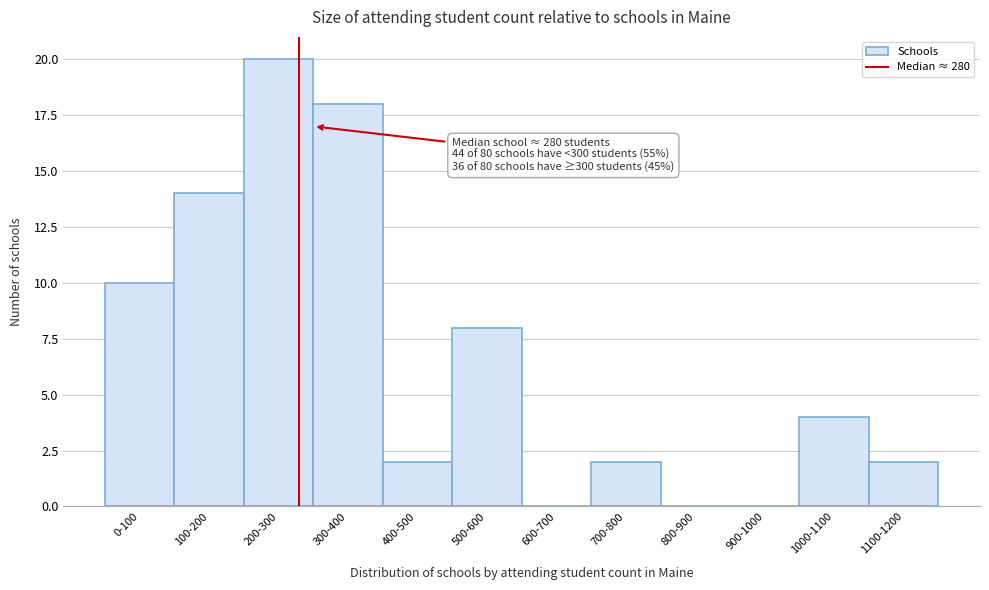

Reading left to right, extract all data points from this chart.

0-100=10	100-200=14	200-300=20	300-400=18	400-500=2	500-600=8	600-700=0	700-800=2	800-900=0	900-1000=0	1000-1100=4	1100-1200=2